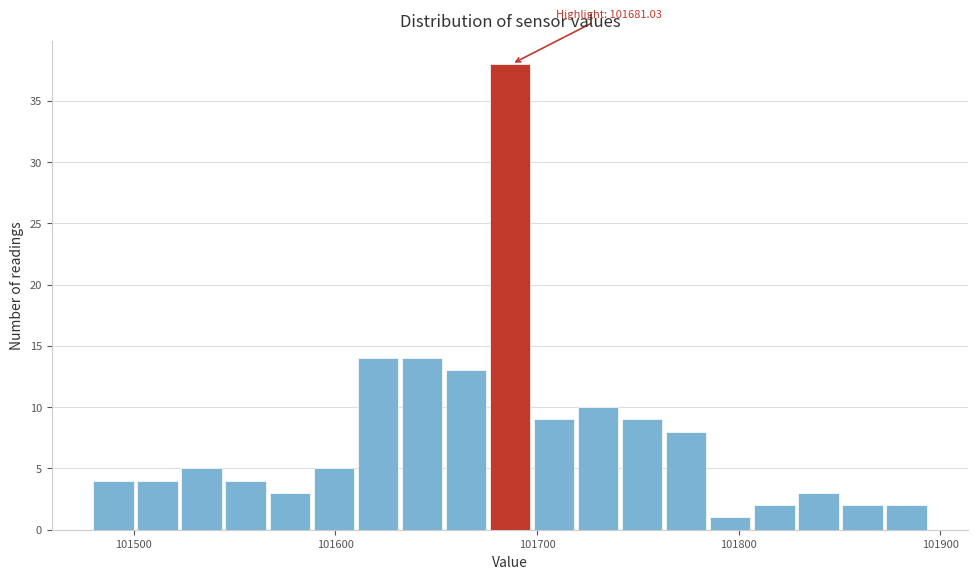

Around what value on the x-axis is the tallest bar? Give the approximate position of its centre, as read against the axis.

101690